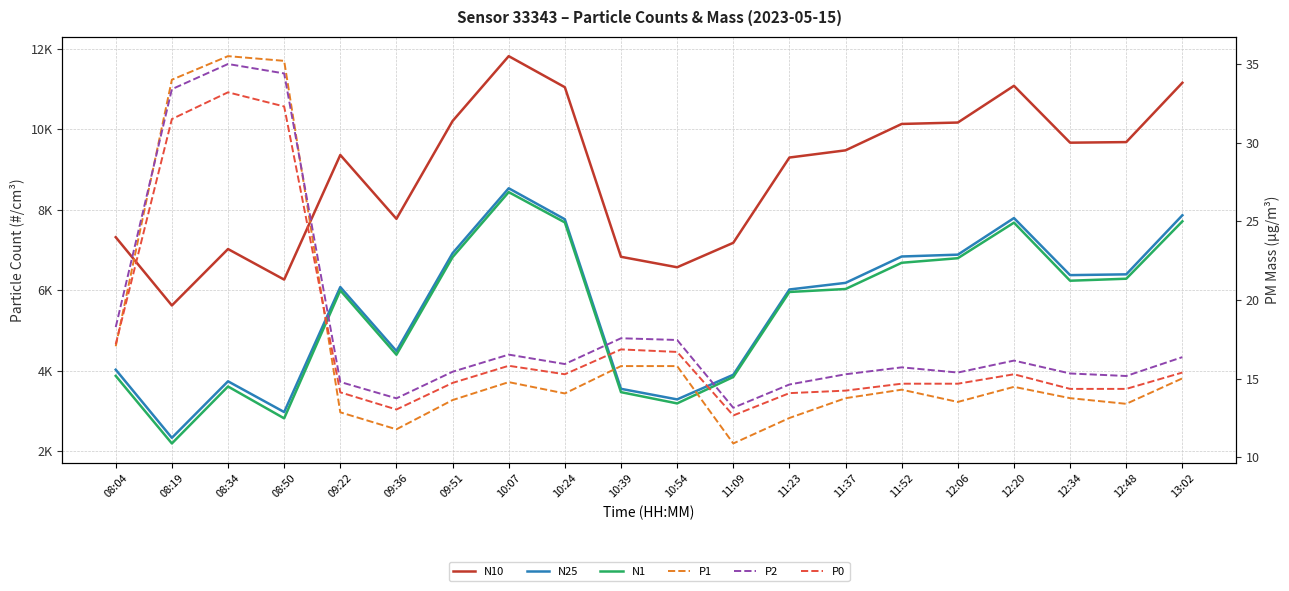

True or false: P2 has a value of 6.2 at 12:48.

False